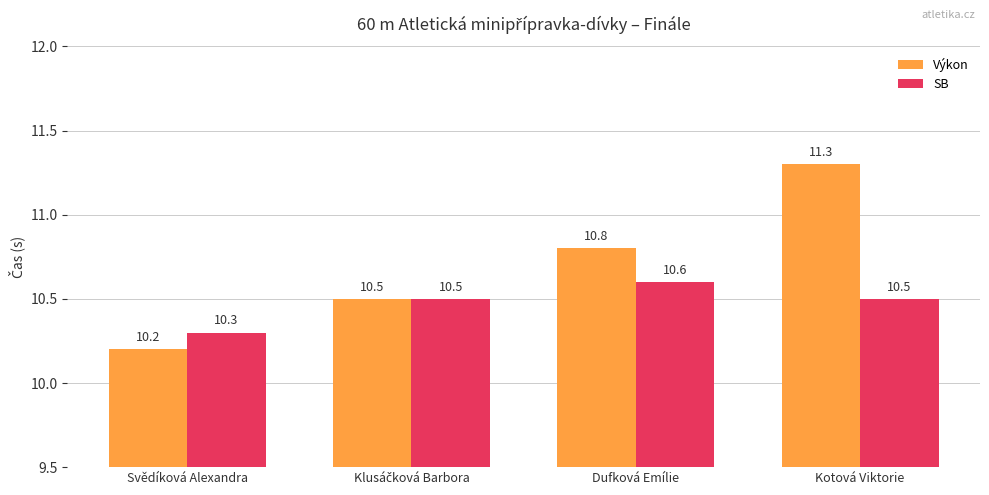

What is the total value across all series at Kotová Viktorie?

21.8